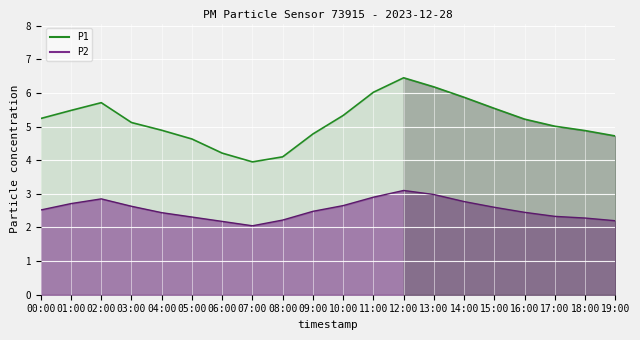

List the series in order of their peak value, lowest first.

P2, P1